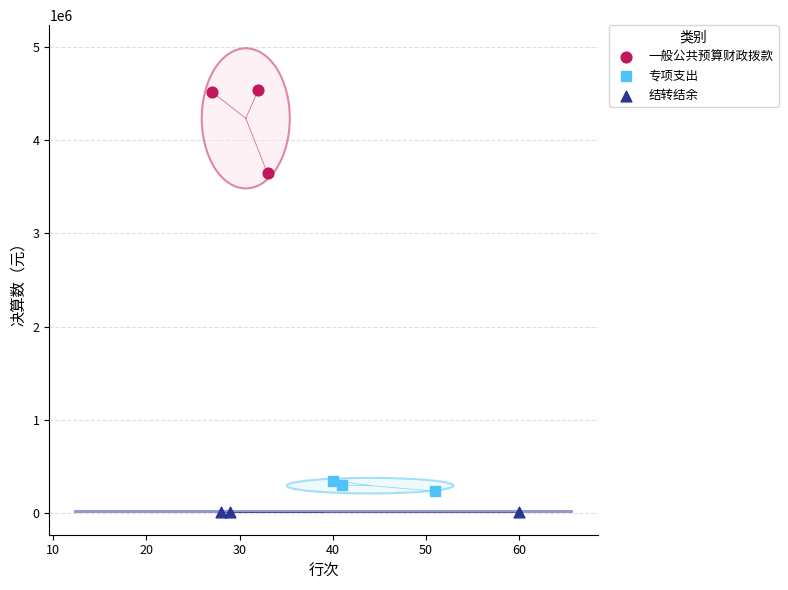

Which series reaches the maximum Y coordinate?

一般公共预算财政拨款